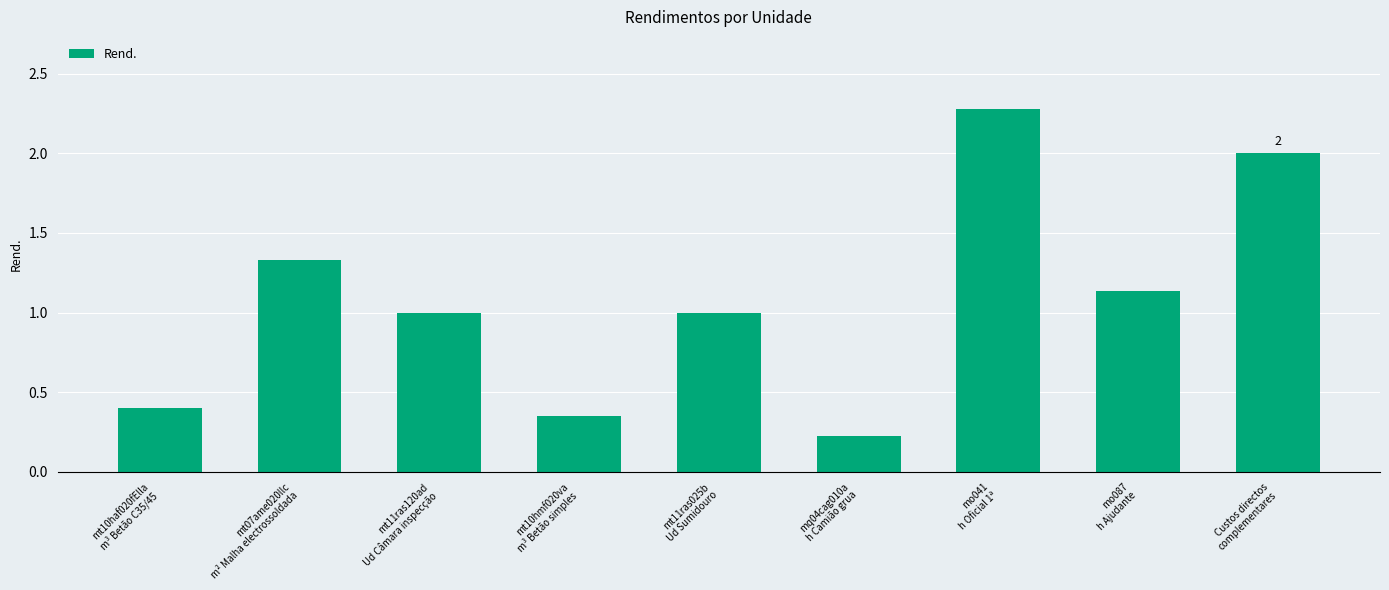

True or false: the data shows 0.4 at mq04cag010a
h Camião grua.

False